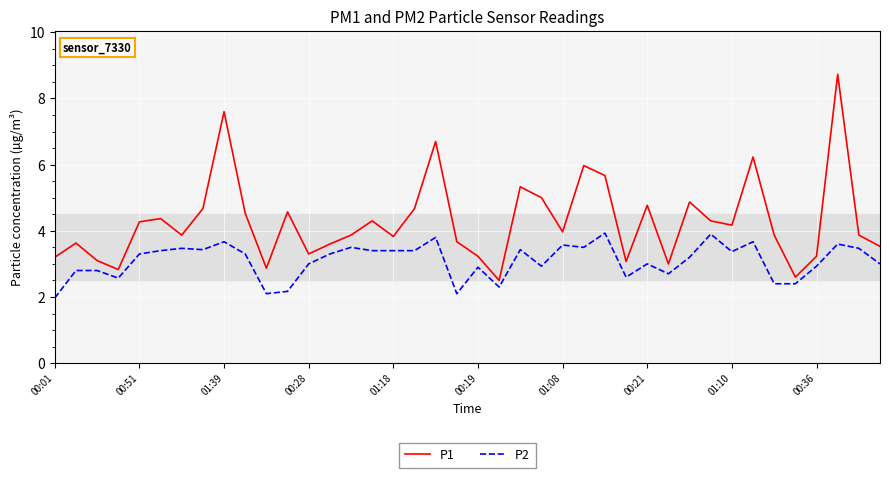

Does the chart display data point markers on the line(s)?

No